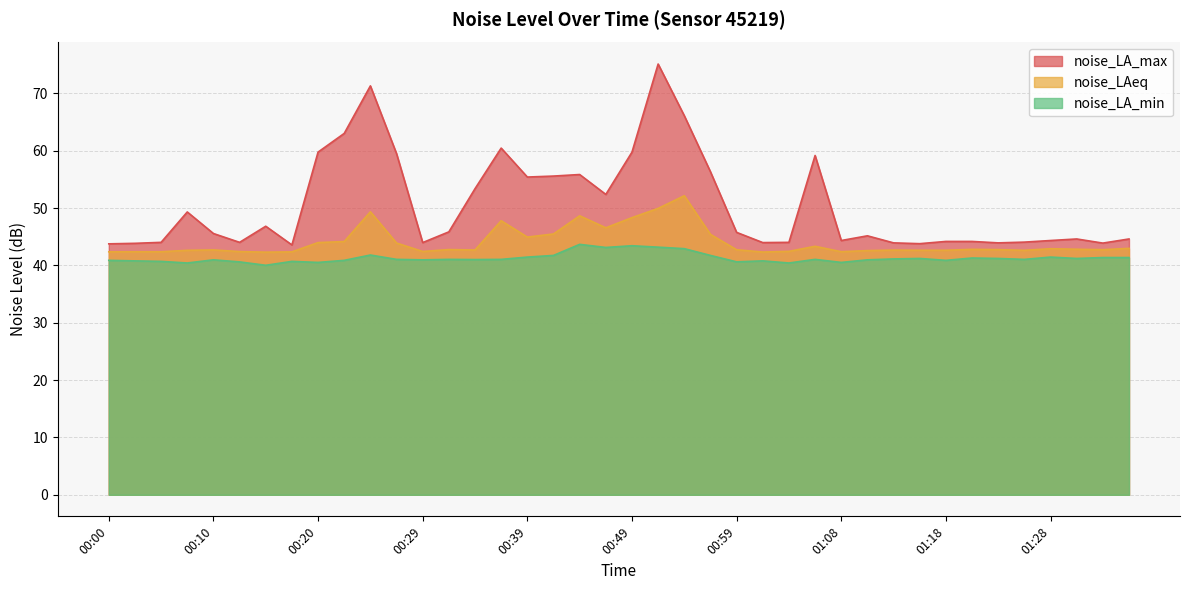

How many data points in noise_LA_min are above 41?

23